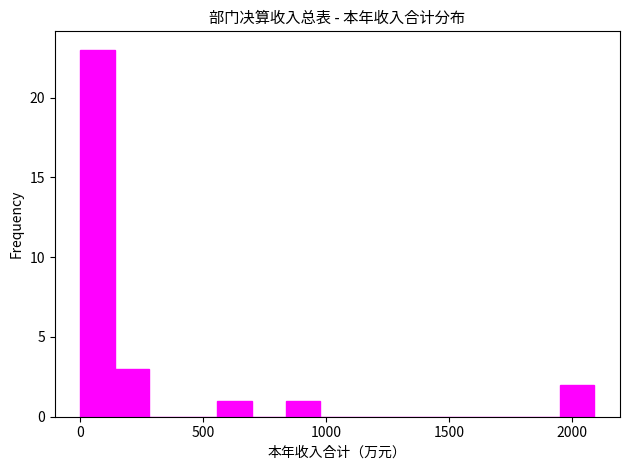

Read against the x-axis, roughly where is the centre of the tallest bar?

50